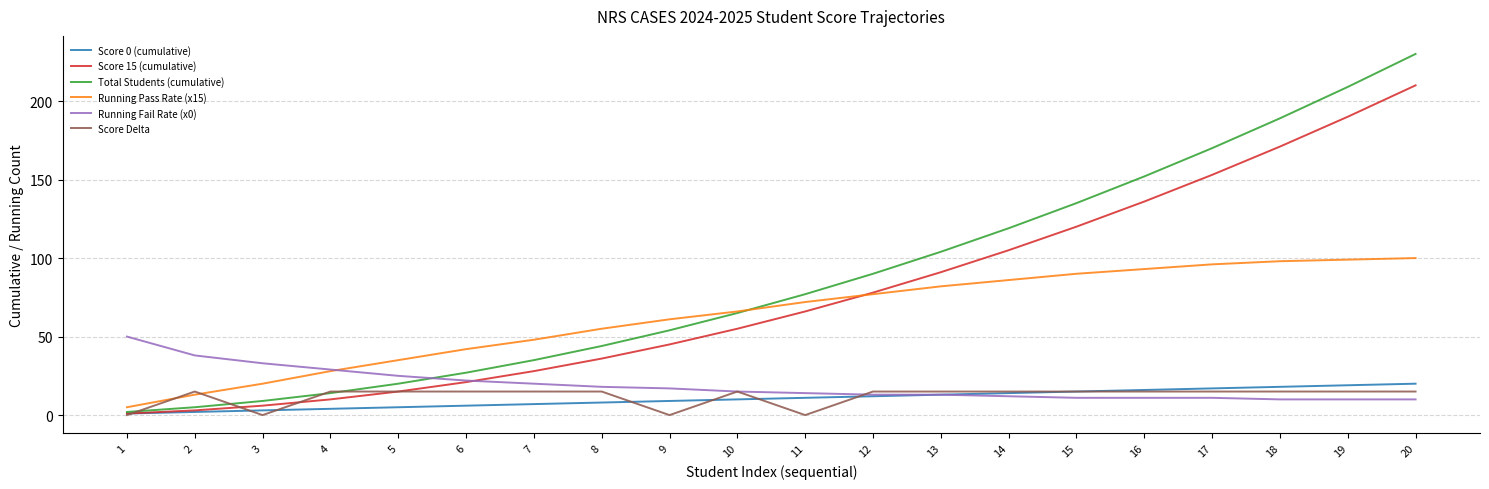

True or false: Running Pass Rate (x15) has a value of 100 at 20.

True